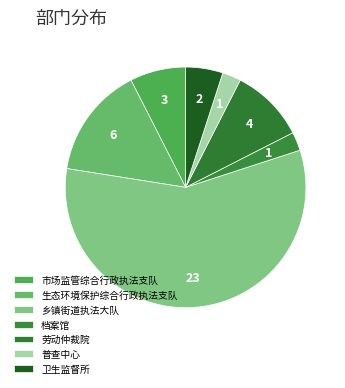

Is there a majority slice in this chart?

Yes